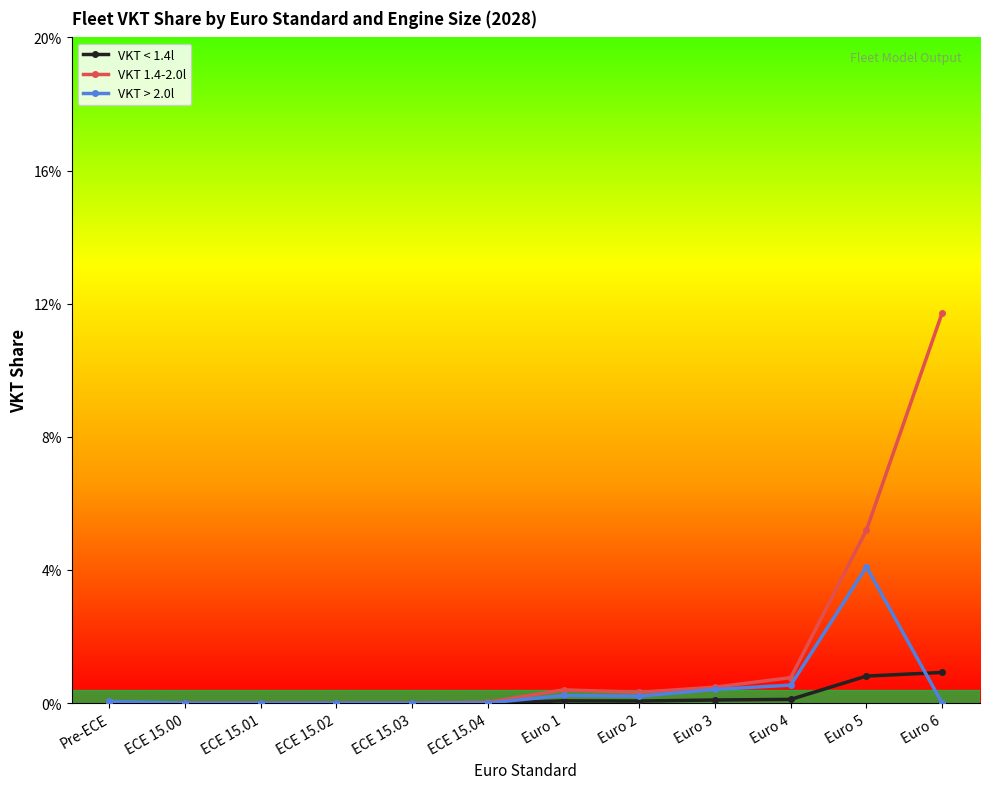

Does the chart have visible grid lines?

No